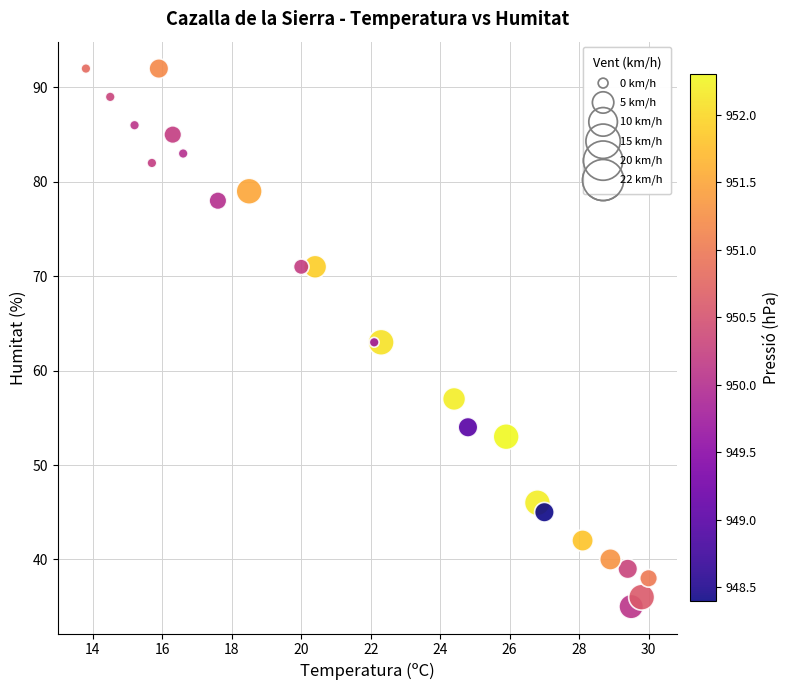

What is the range of Y values (max minus min)?

57